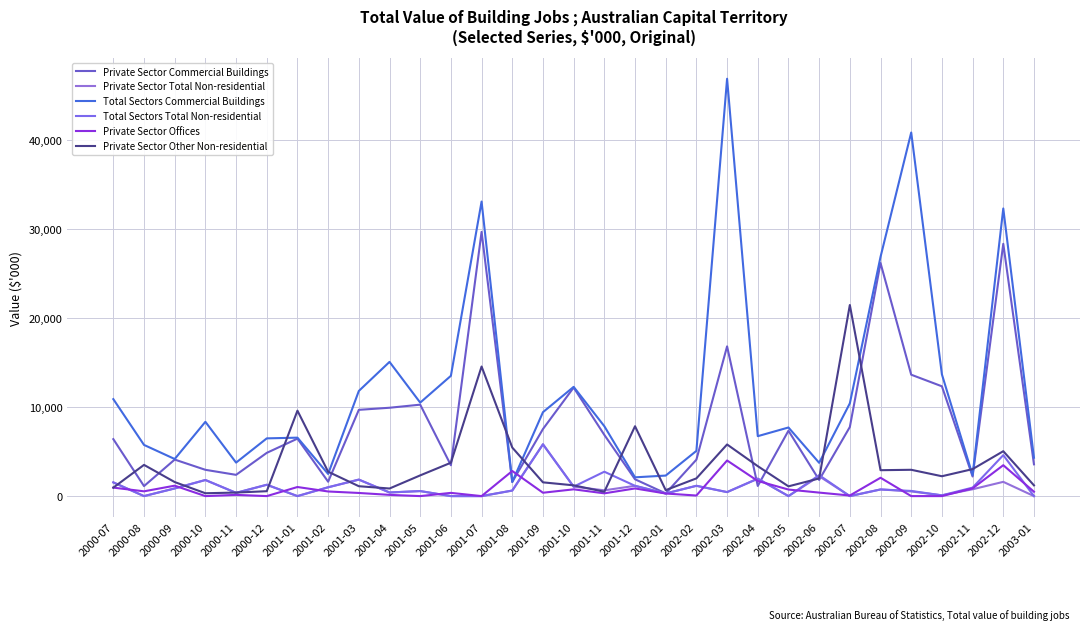

What is the difference between the maximum and minimum values in the Total Sectors Commercial Buildings series?

45296